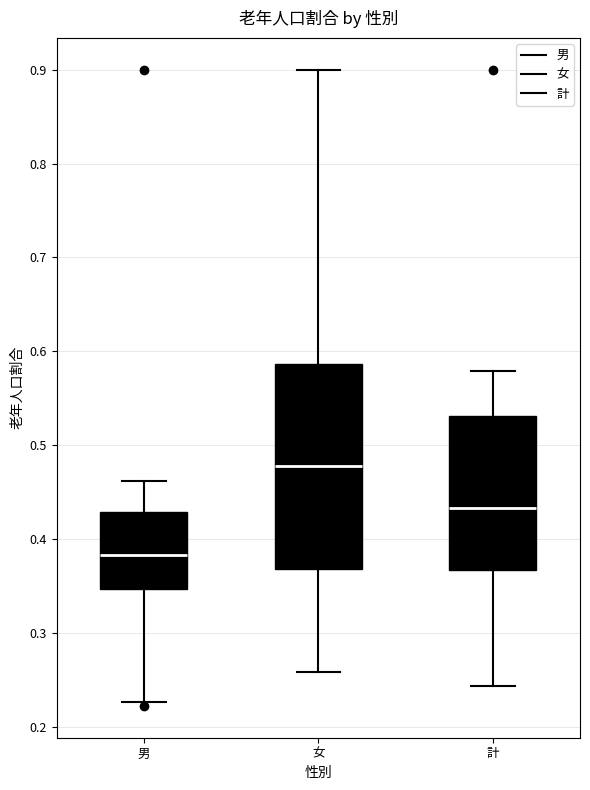

Reading left to right, transcribe this box plot: for each box, give where its median line is, the range the box spans, and where its two whiskers end, as read against the y-axis. The values are not printed on the chart, so give them approximately, as read against the axis.

男: median 0.38, box 0.35 to 0.43, whiskers 0.23 to 0.46
女: median 0.48, box 0.37 to 0.59, whiskers 0.26 to 0.90
計: median 0.43, box 0.37 to 0.53, whiskers 0.24 to 0.58